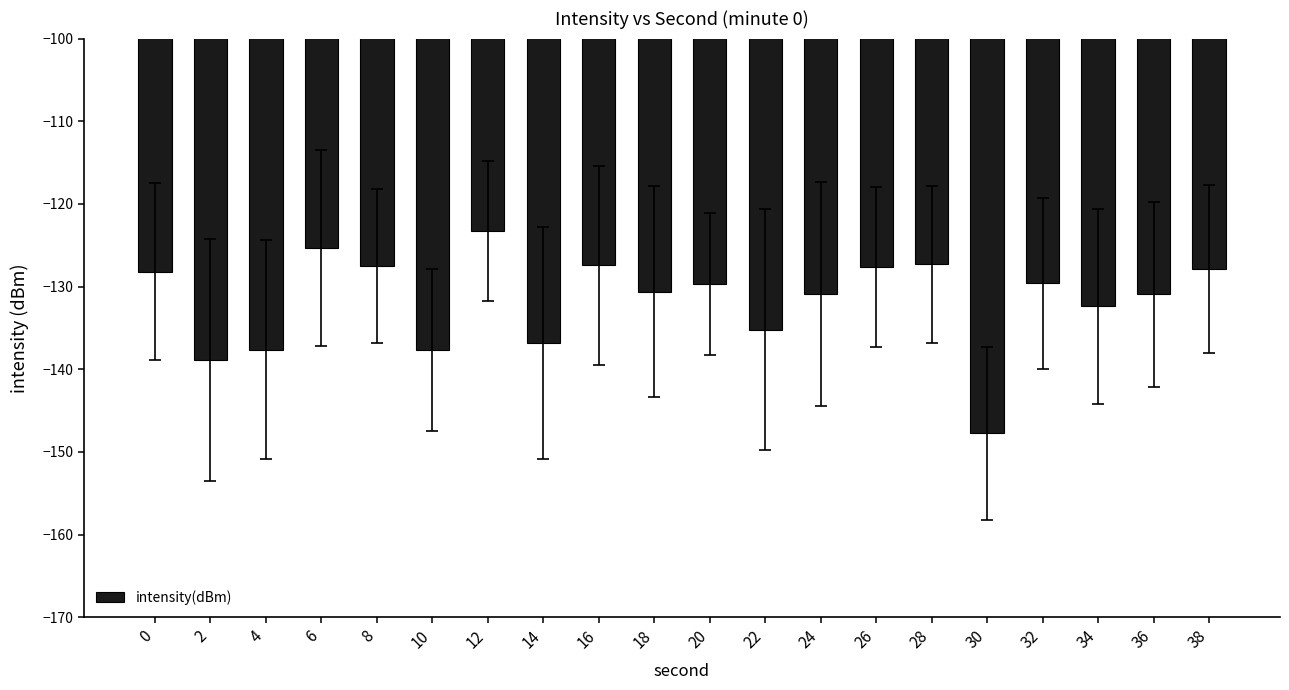

What is the average value?

-131.6